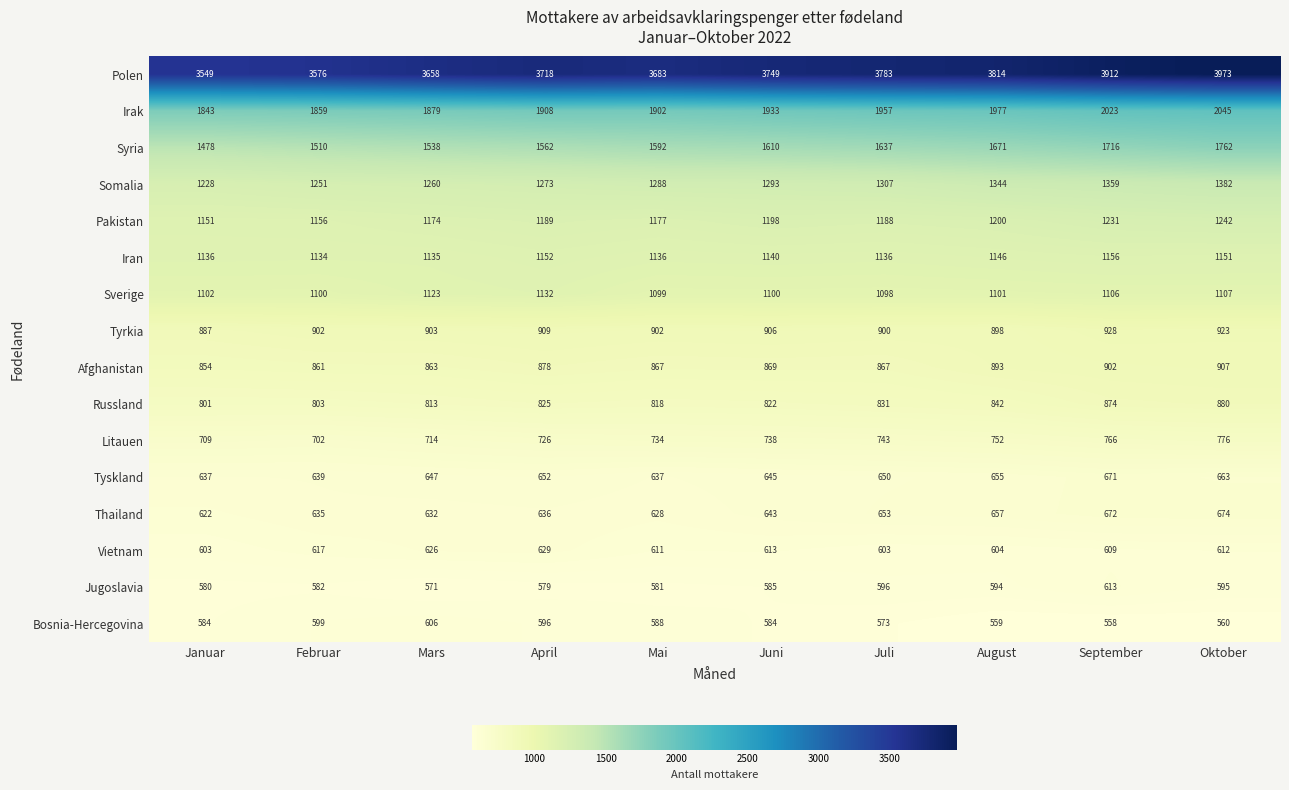

What is the spread (max minus min) of values at Januar?

2969